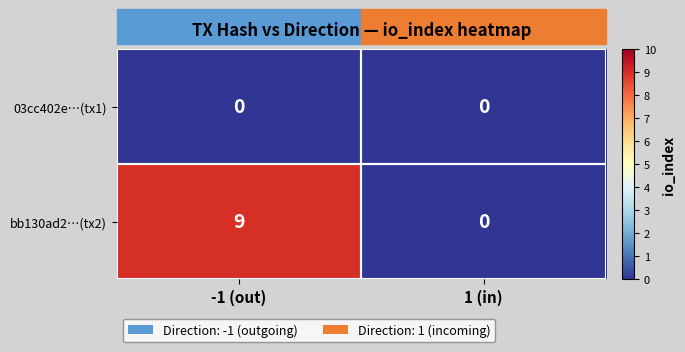

Rank the series by their maximum value, from lowest to highest.

03cc402e…(tx1), bb130ad2…(tx2)